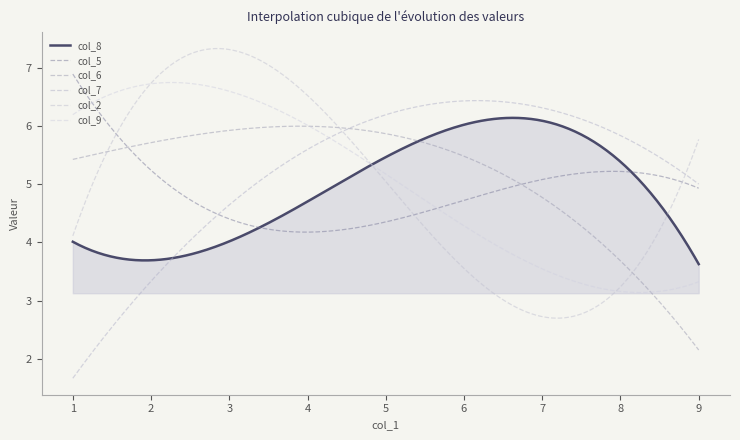

List the series in order of their peak value, lowest first.

col_6, col_8, col_7, col_9, col_5, col_2